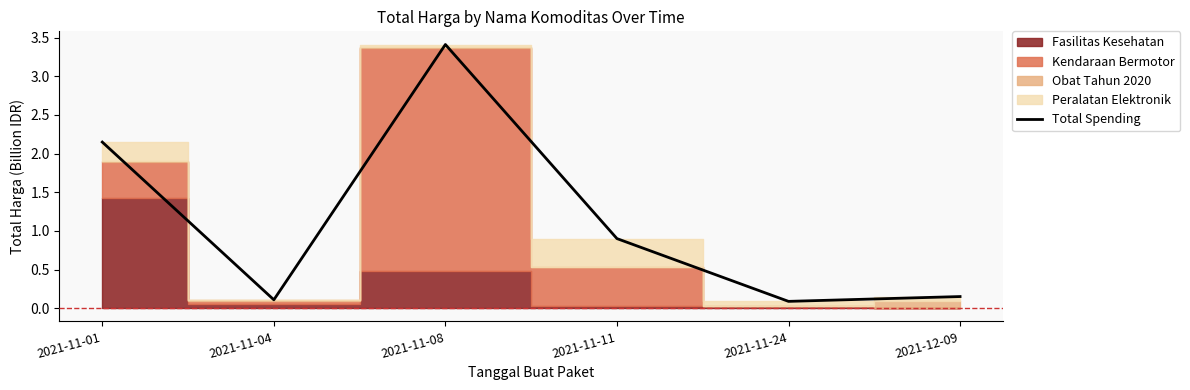

What is the change in value from 2021-11-01 to 2021-12-09?

-2.0